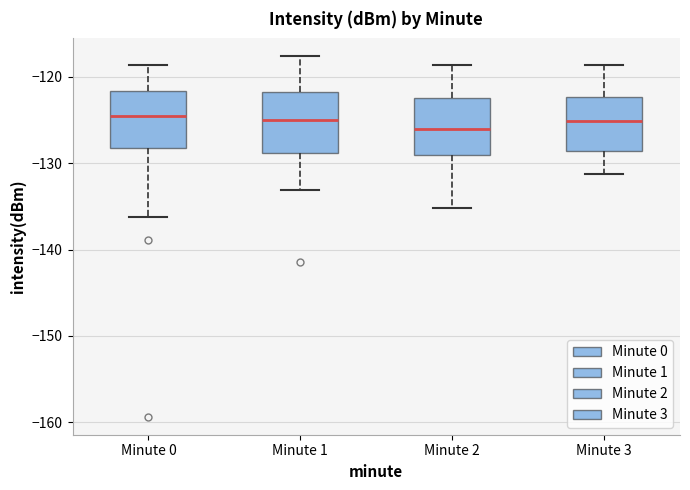

Where is the upper edge of the box for Minute 3 on the y-axis? The values are not printed on the chart, so give them approximately, as read against the axis.

-122